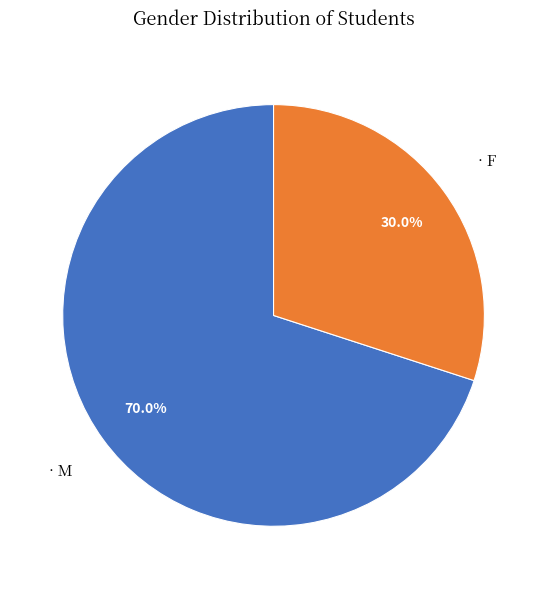

Is there any slice that represents more than half of the pie?

Yes